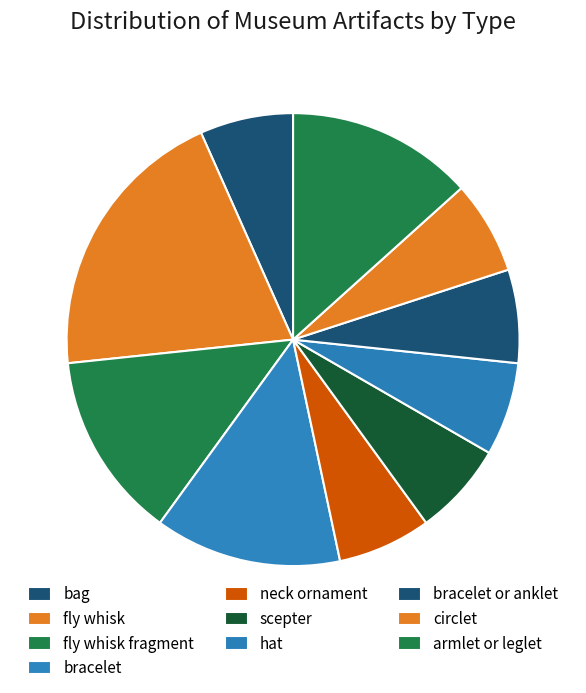

What is the ratio of the value at neck ornament to the value at fly whisk?

0.3